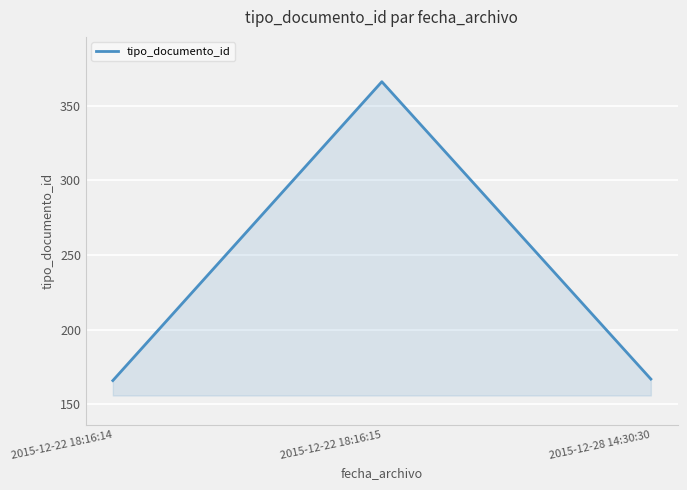

What is the approximate value at 2015-12-22 18:16:14?

166